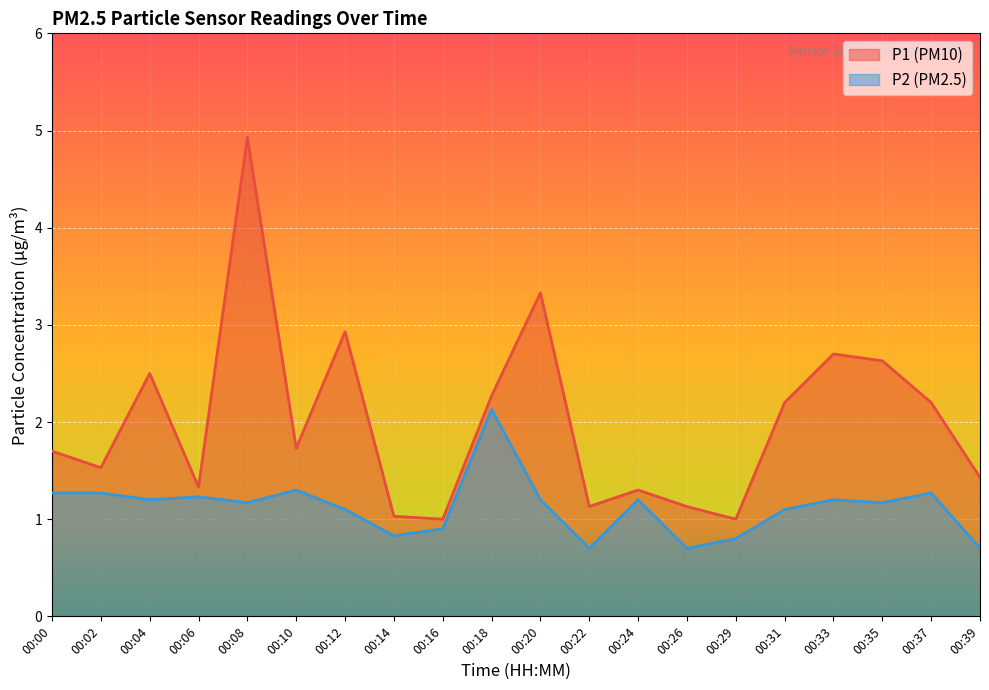

What is the value of the P2 point at the 14th from the left?

0.7